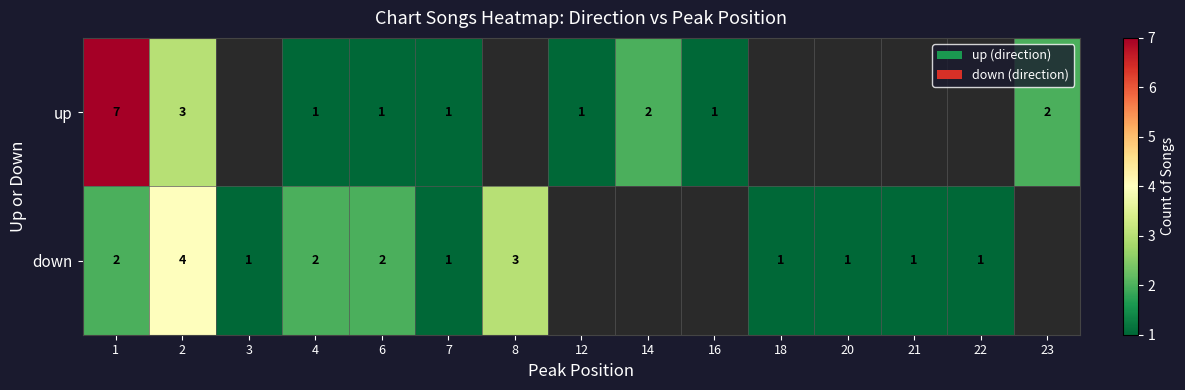

True or false: down has a value of 1 at 22.

True